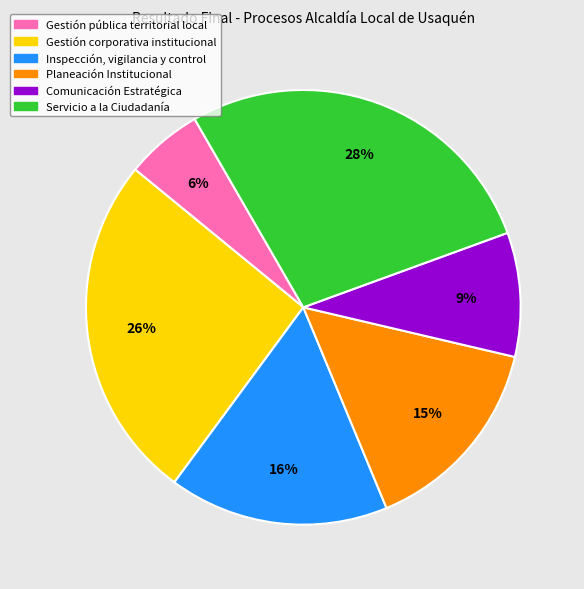

To the nearest percent, what is the difference between the largest and smallest slice percentages?

22%